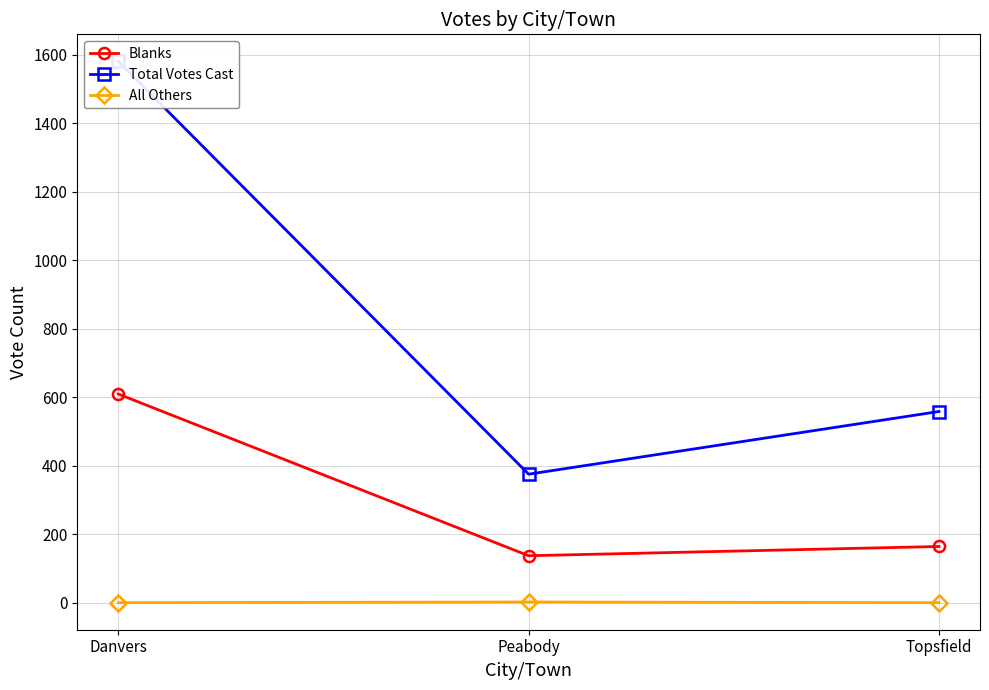

At which category is the sum across all series the highest?

Danvers